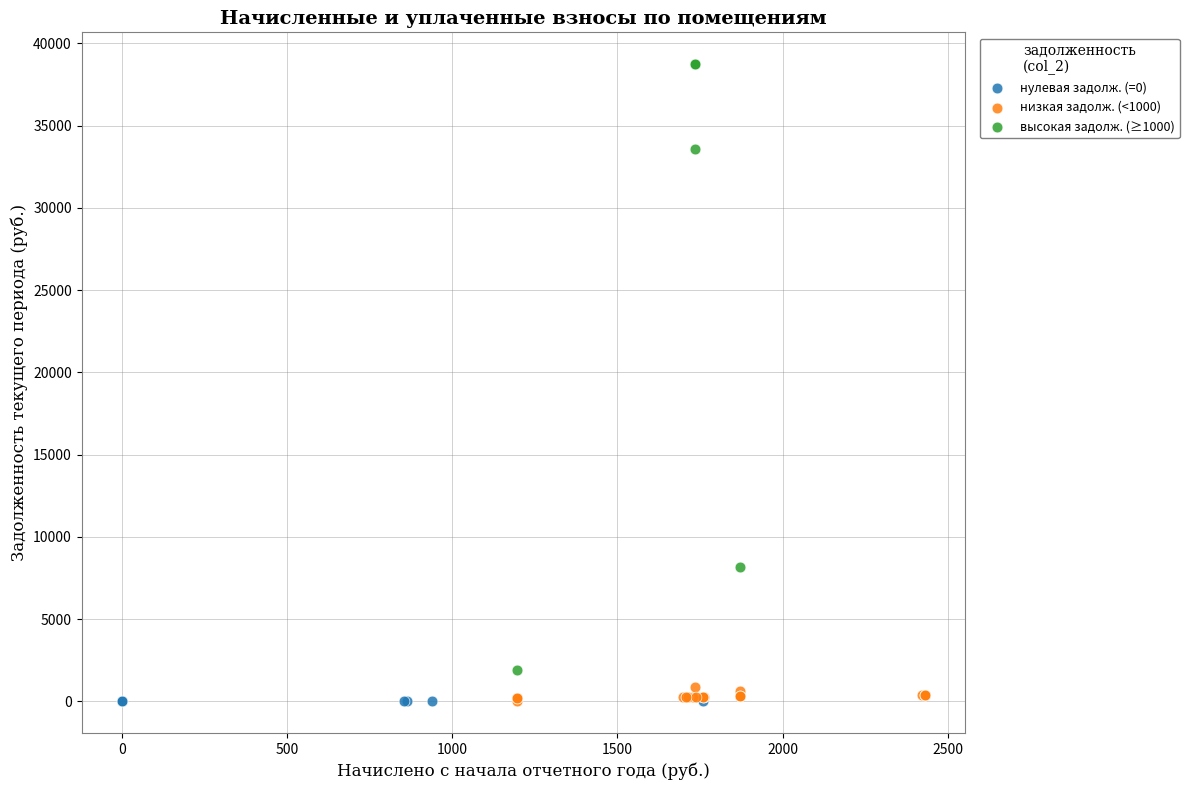

Which series reaches the maximum Y coordinate?

высокая задолж. (≥1000)